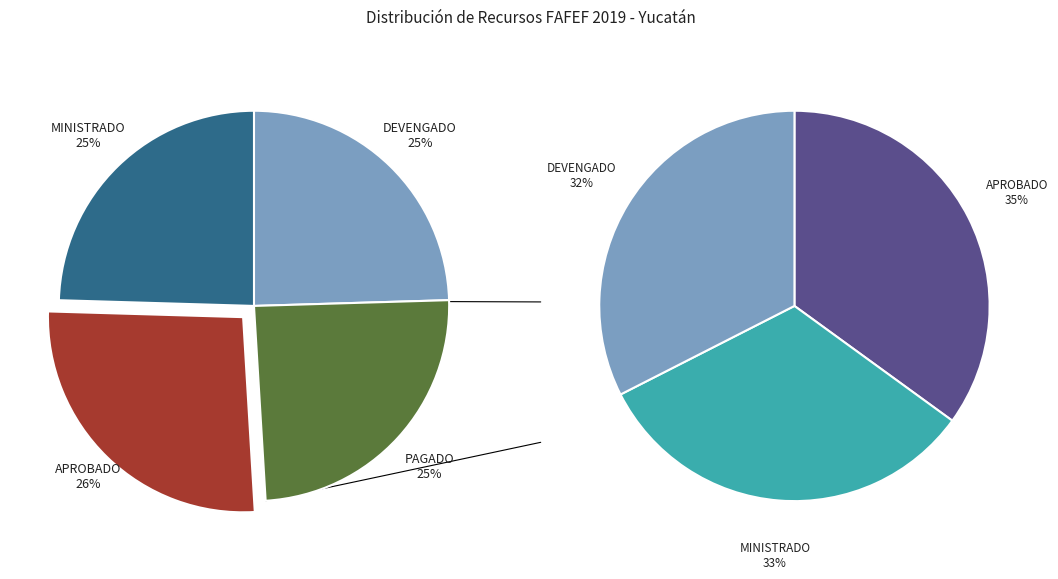

What is the change in value from PAGADO to APROBADO?

+7823374.5